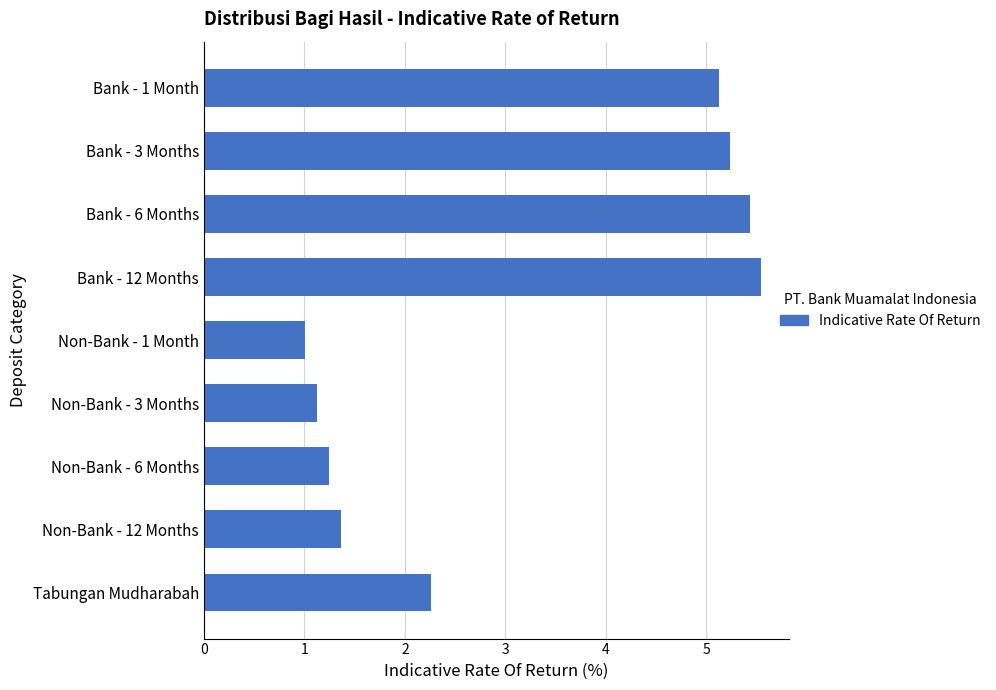

The value at Bank - 6 Months is 5.4. True or false?

True